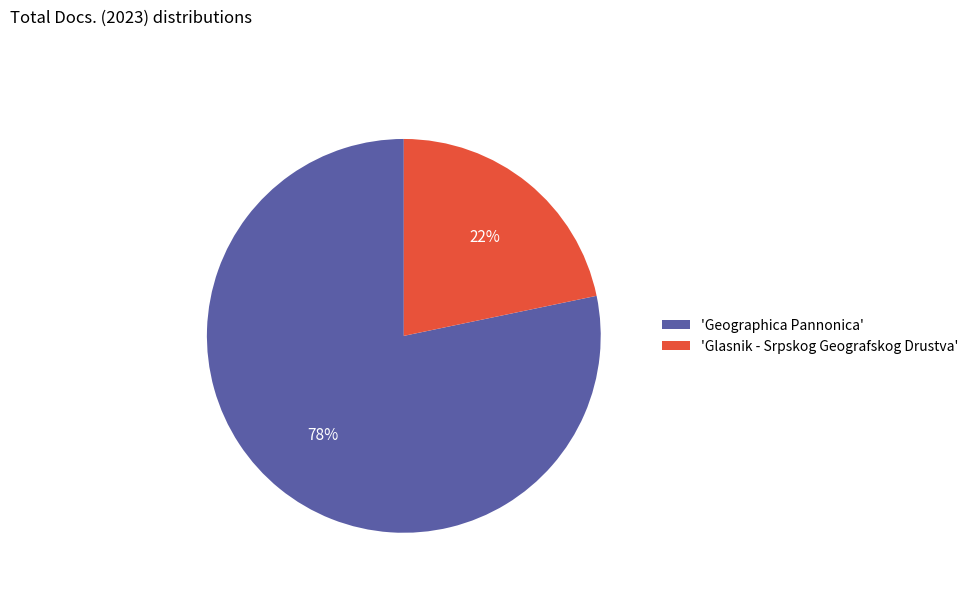

How many slices are in this pie chart?

2